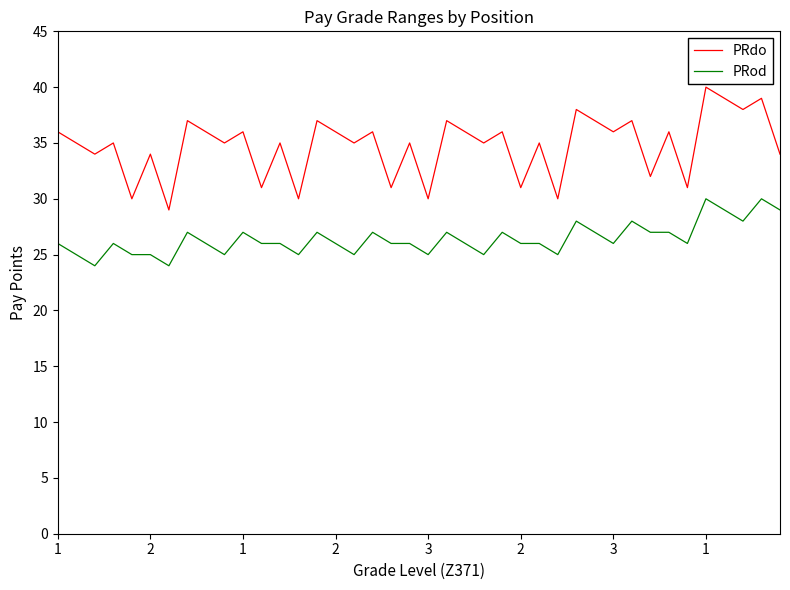

Which series has the largest range (max minus min)?

PRdo